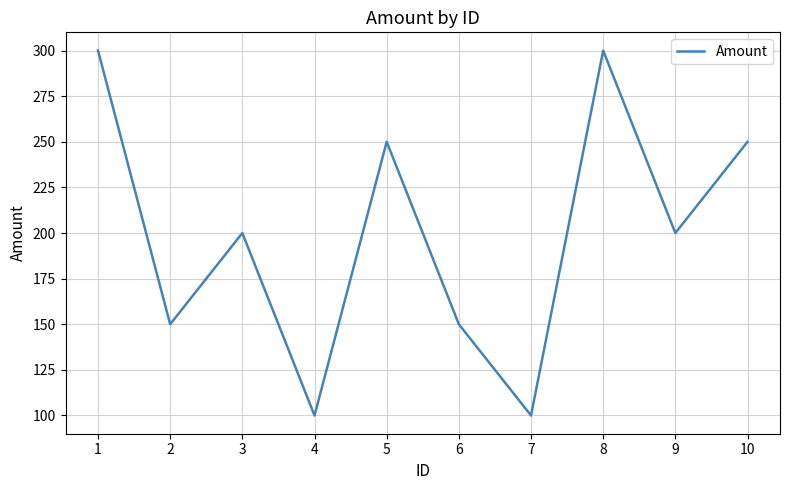

What is the sum of all values?

2000